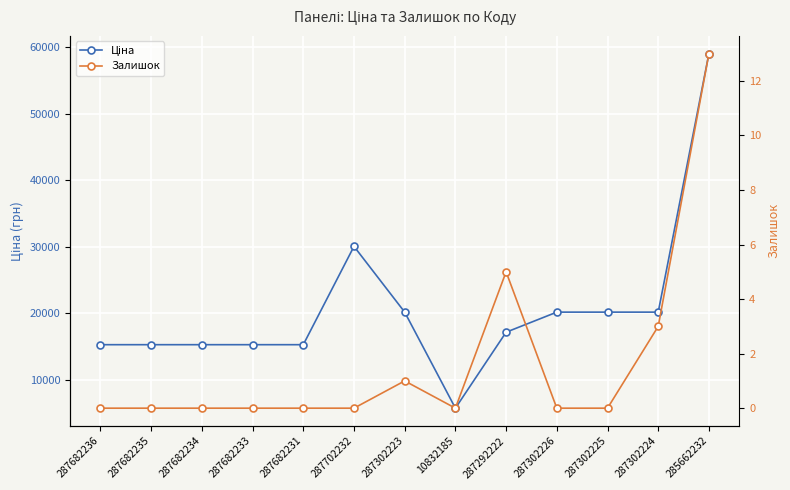

Rank the series by their maximum value, from highest to lowest.

Ціна, Залишок